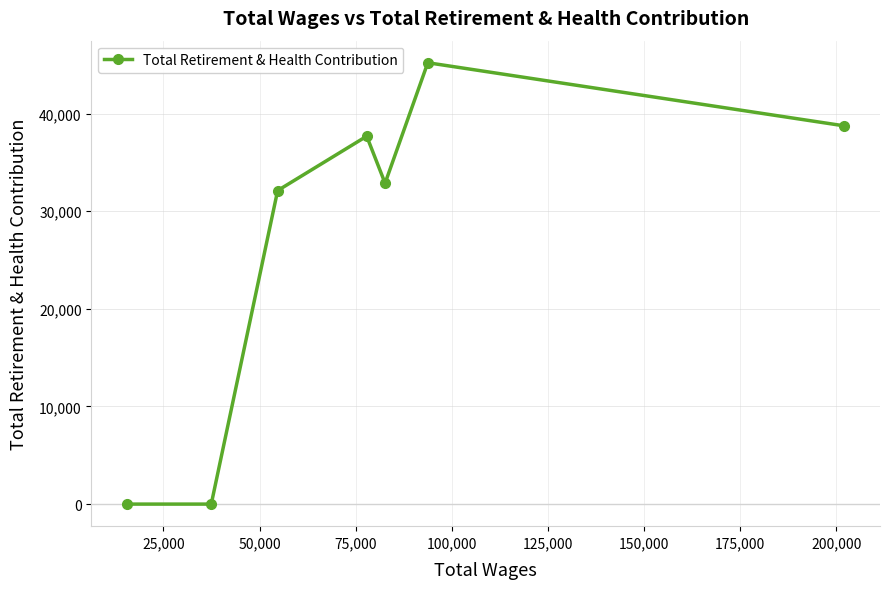

True or false: the data has more than 0 interior local peaks.

True